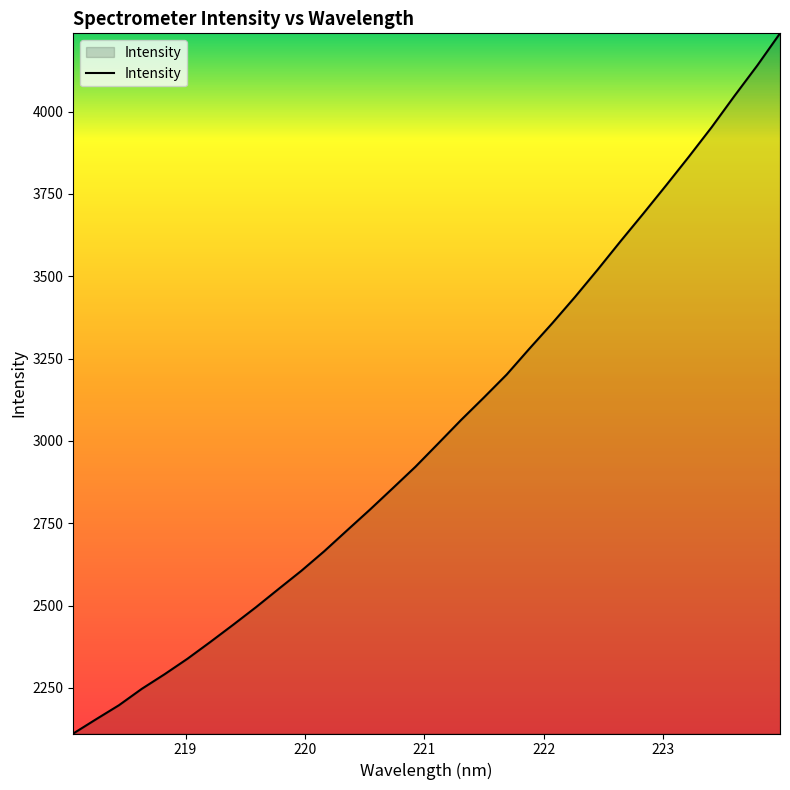

What is the minimum value shown in the chart?

2111.7